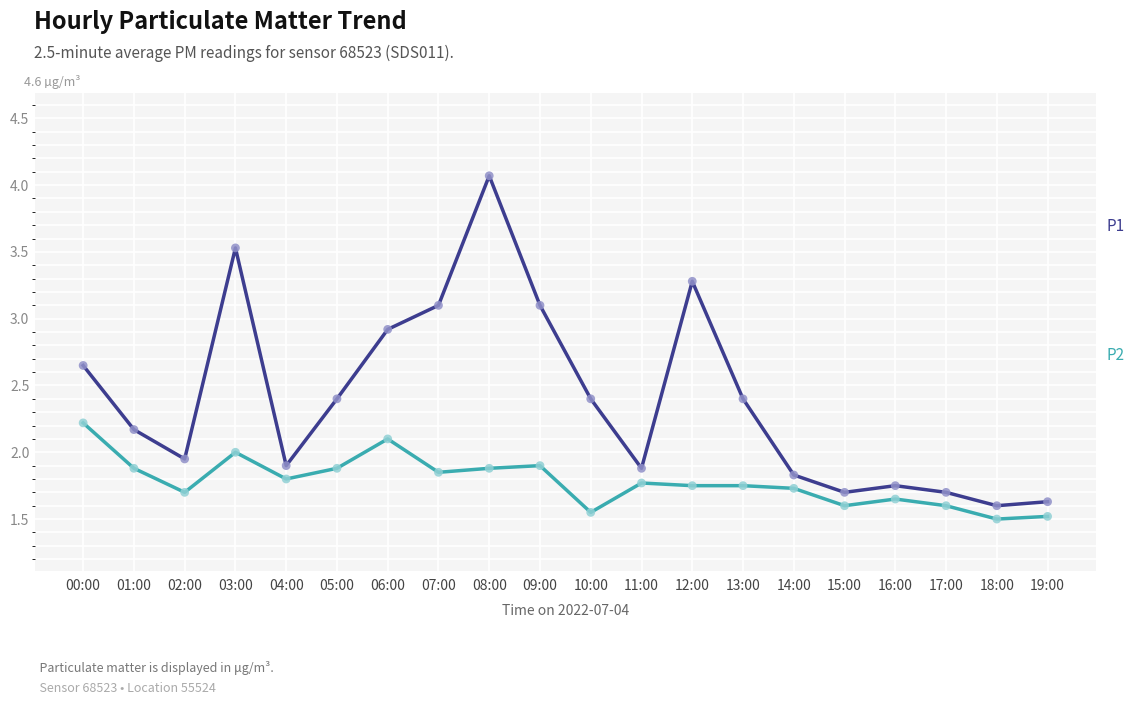

At which category is the sum across all series the highest?

08:00